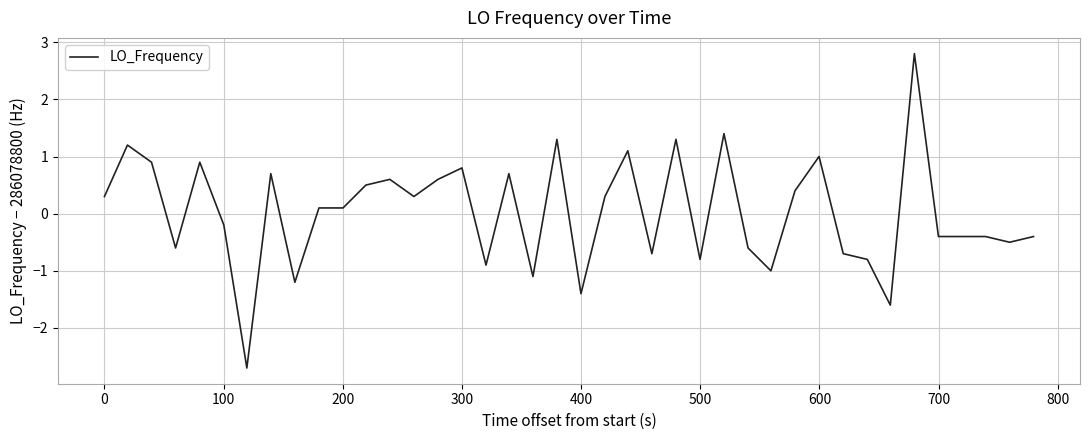

What is the minimum value shown in the chart?

-2.7